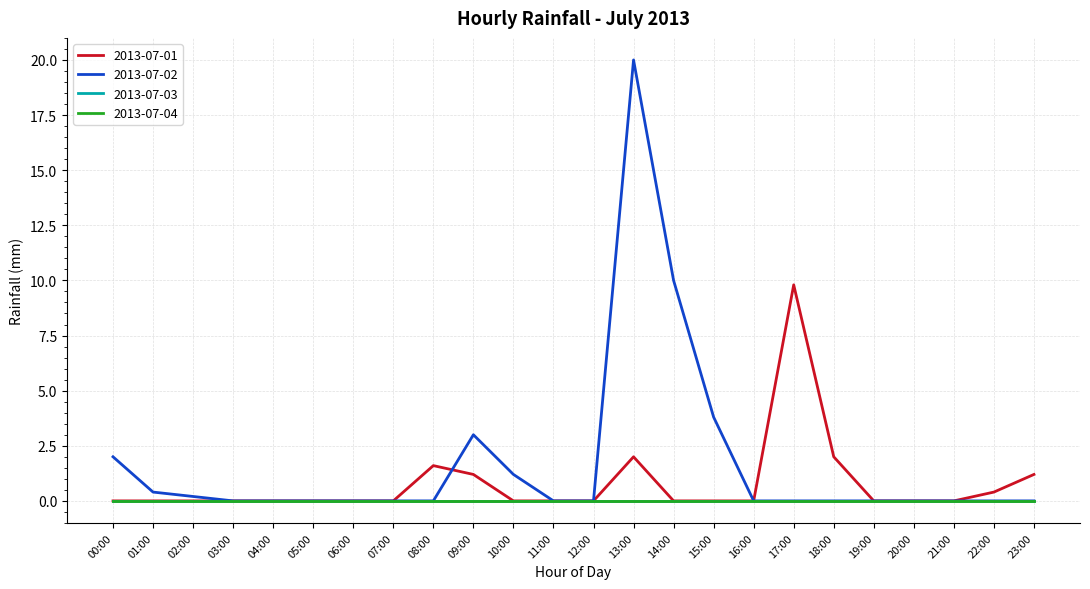

Does the chart display data point markers on the line(s)?

No